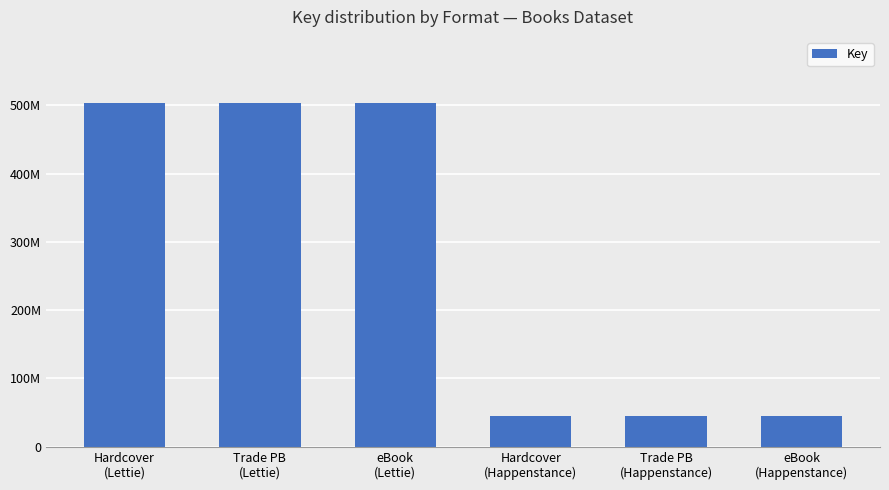

Are the bars horizontal?

No